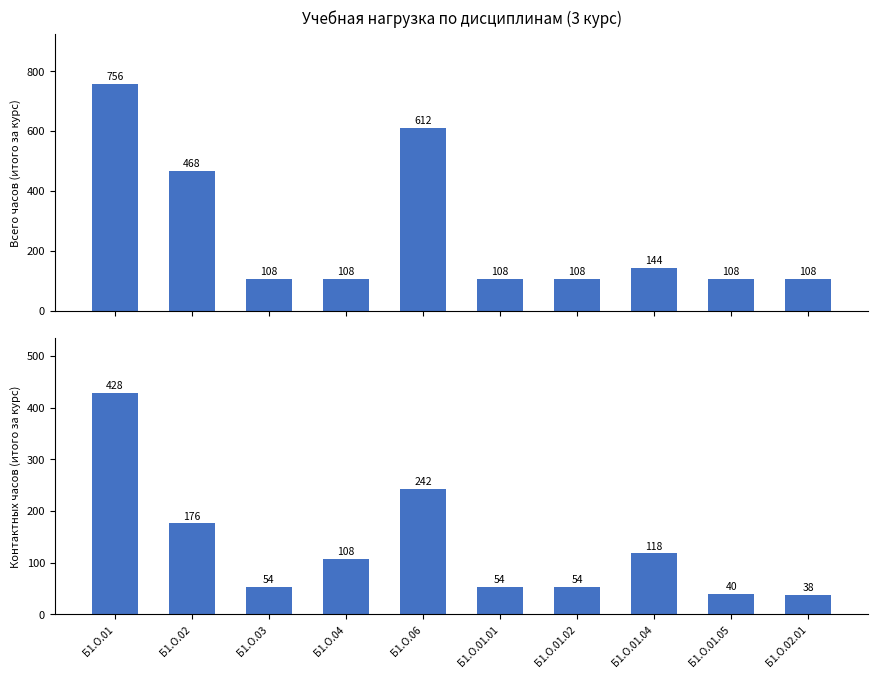

What is the difference between the highest and lowest values at Б1.О.03?

54